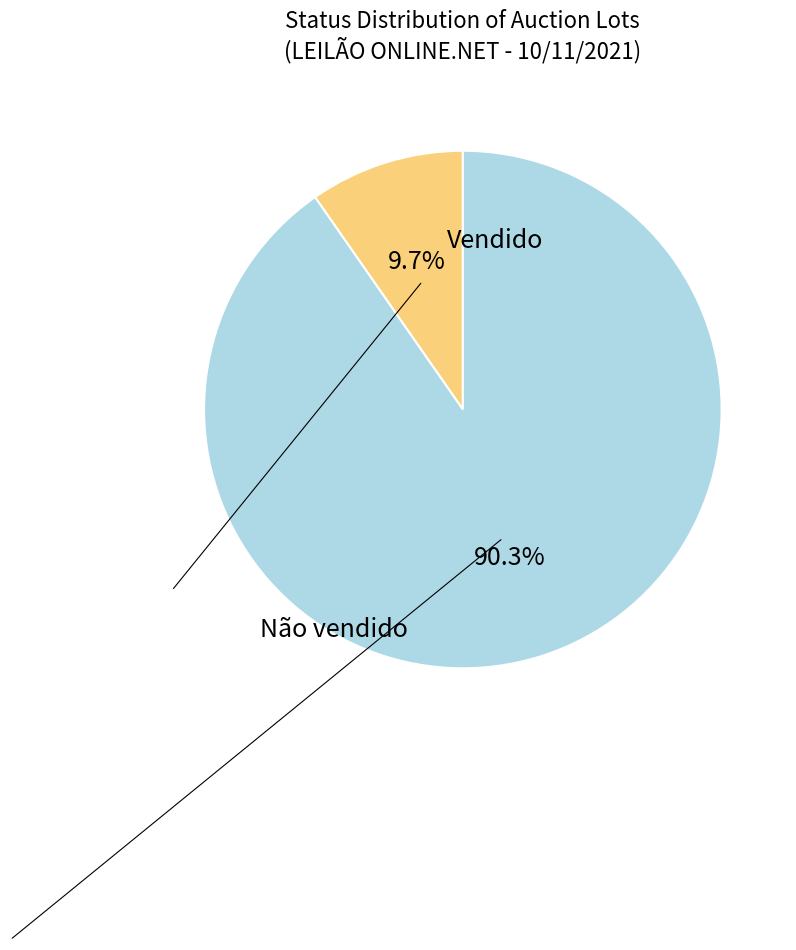

To the nearest percent, what is the difference between the largest and smallest slice percentages?

81%